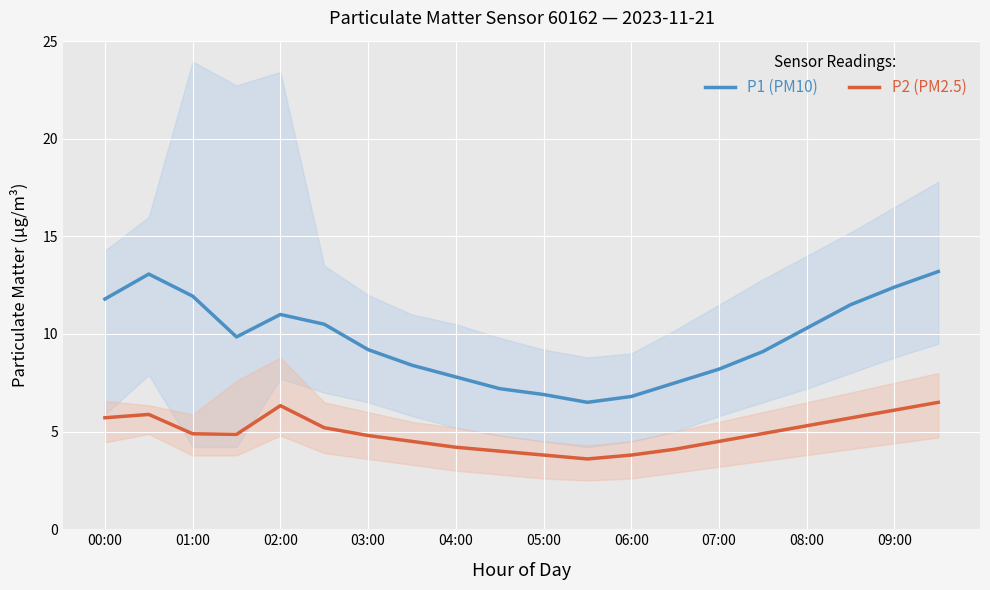

Is this an area chart (filled region under the line)?

No